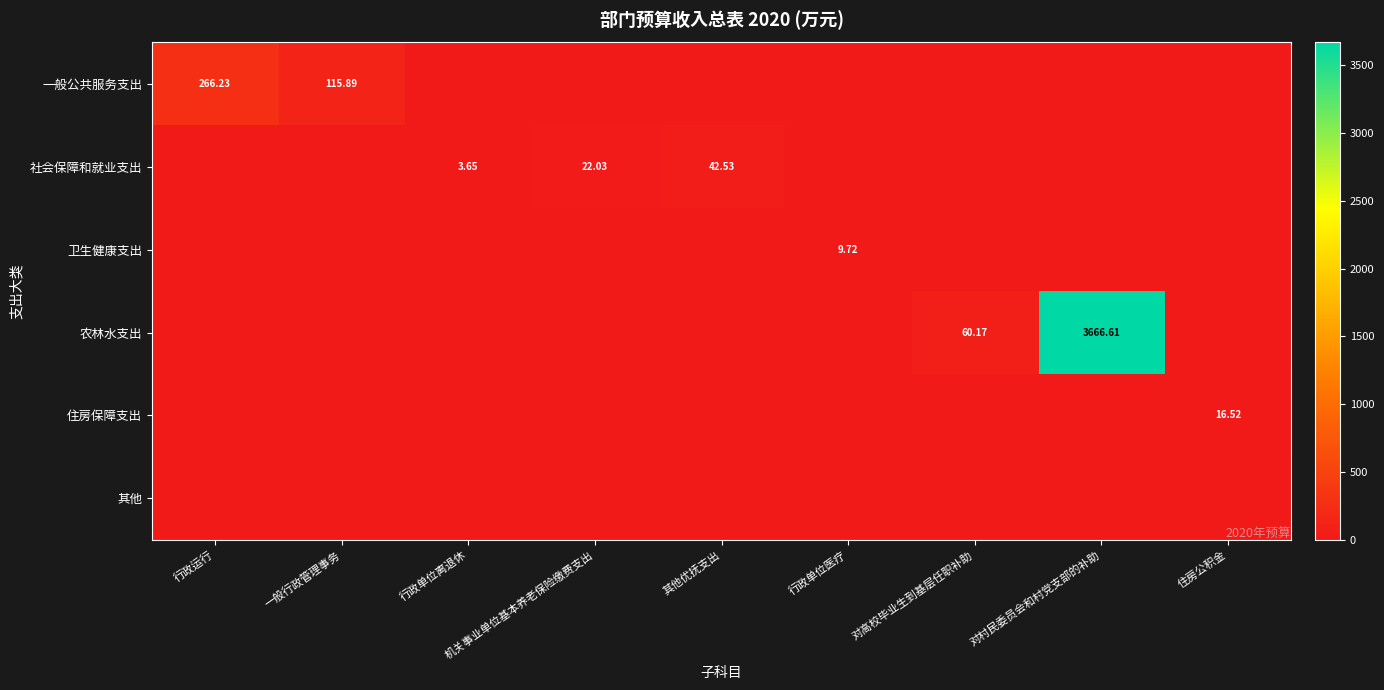

Which series has the widest spread of values?

农林水支出